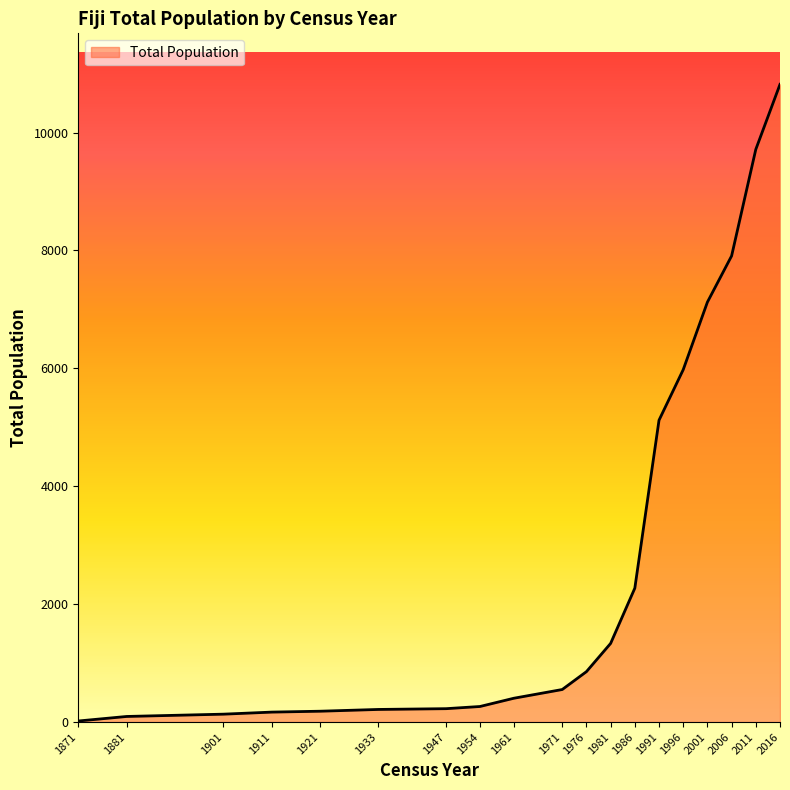

How many lines are shown in the chart?

1